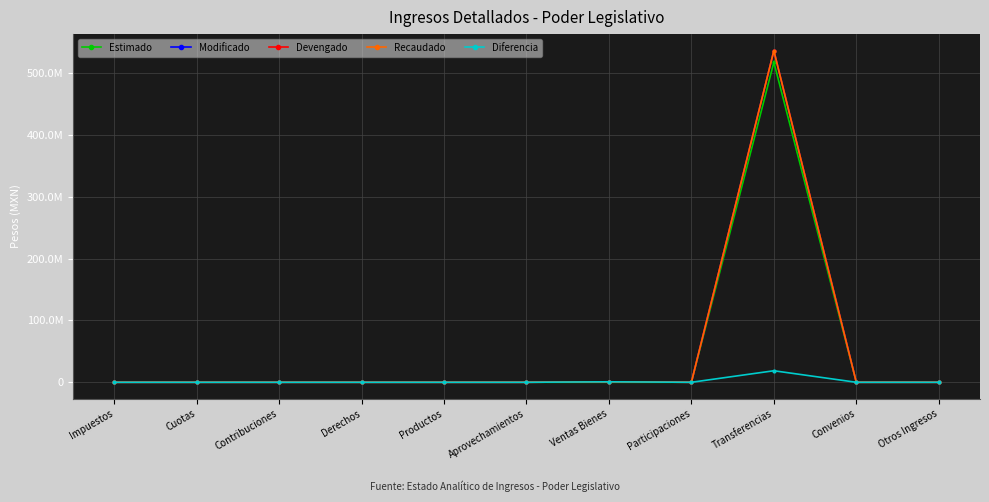

At which category does Diferencia reach its first local peak?

Ventas Bienes